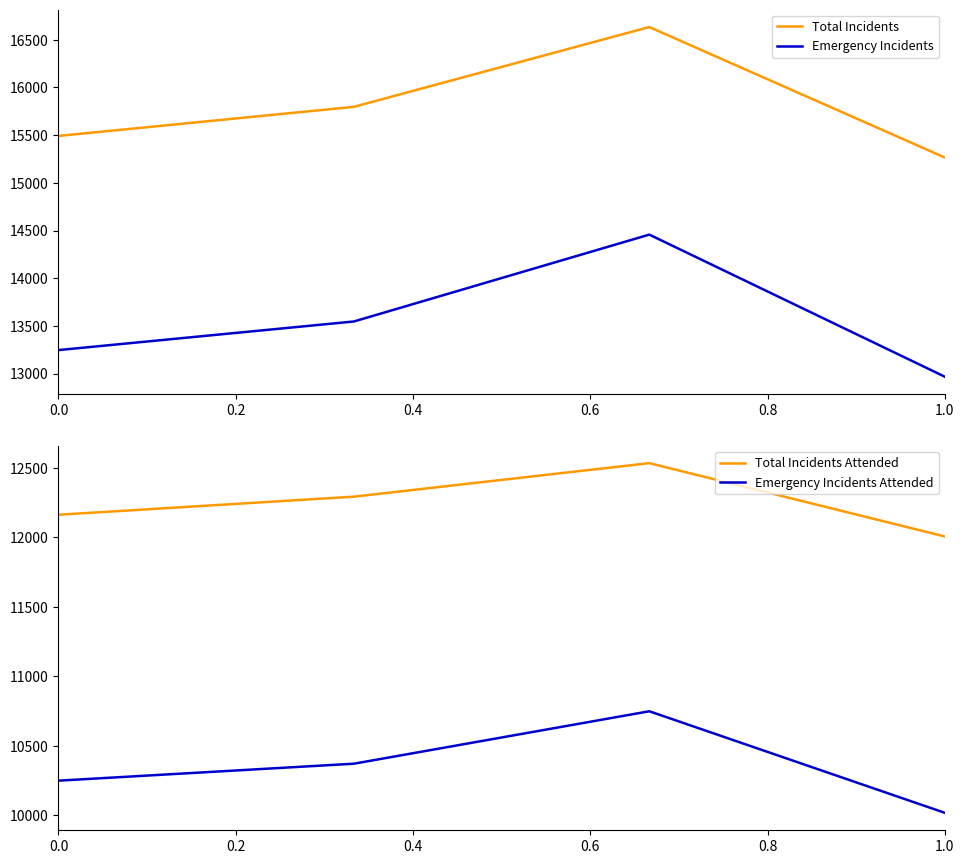

What is the approximate value of Total Incidents at 0.0, to the nearest 100?

15500